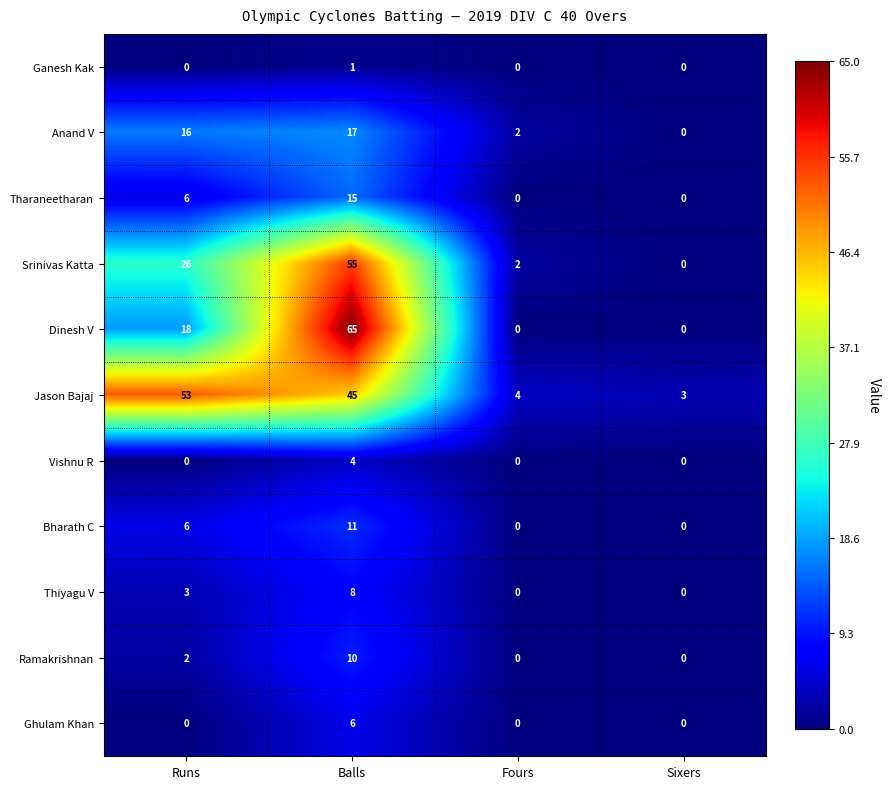

Where is Dinesh V nearest to the value 32?

Runs